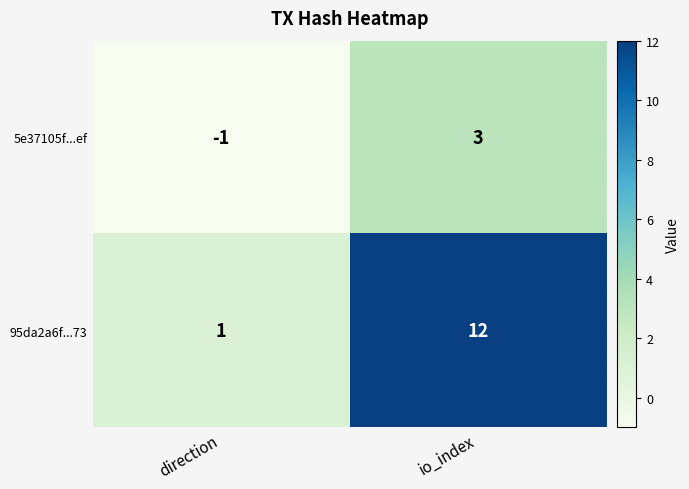

Reading left to right, what are all the values shown in this chart?

5e37105f...ef: direction=-1	io_index=3
95da2a6f...73: direction=1	io_index=12